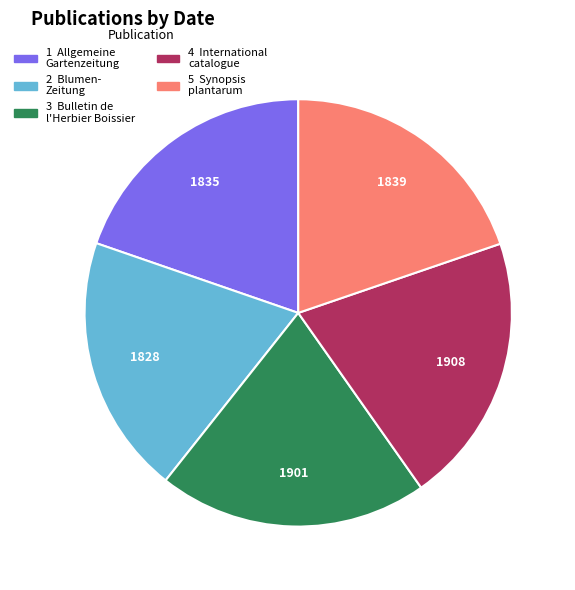

How many segments does this pie chart have?

5